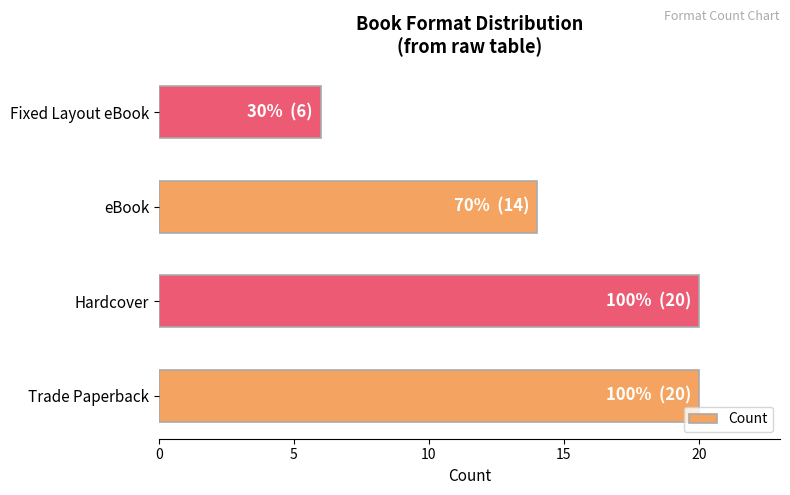

At which category does the chart reach its minimum across all series?

Fixed Layout eBook